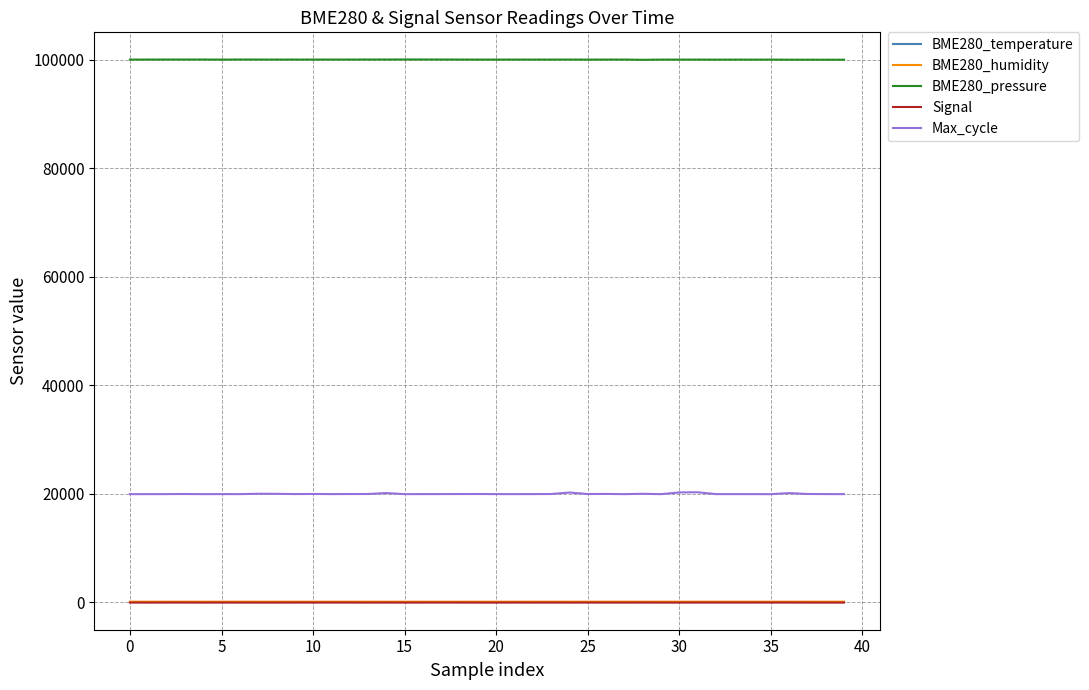

What is the maximum value shown in the chart?

100057.8